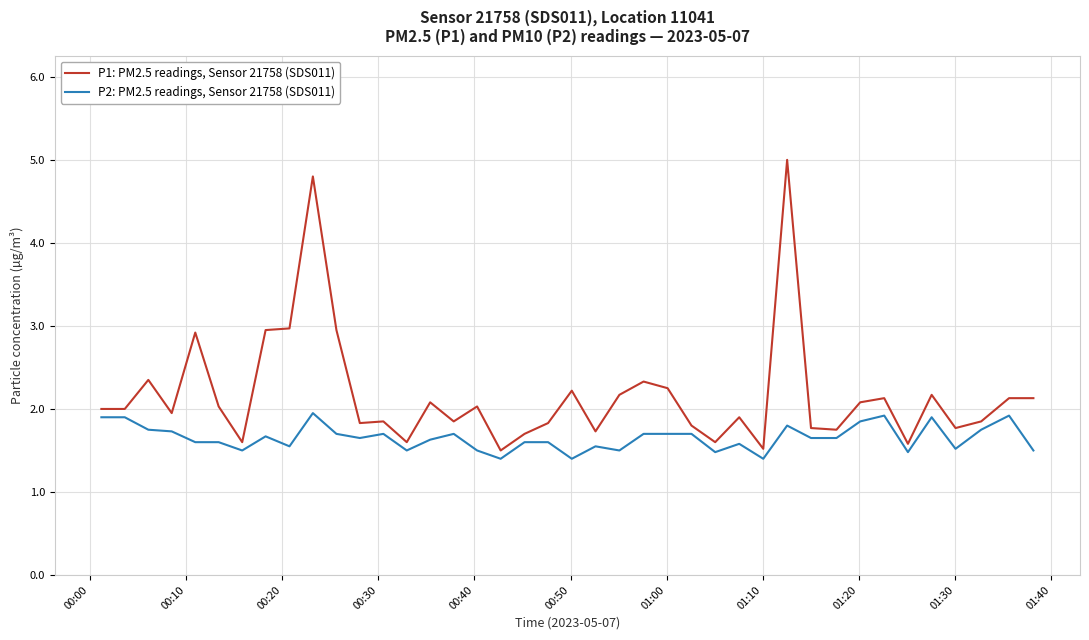

Which series has the widest spread of values?

P1: PM2.5 readings, Sensor 21758 (SDS011)